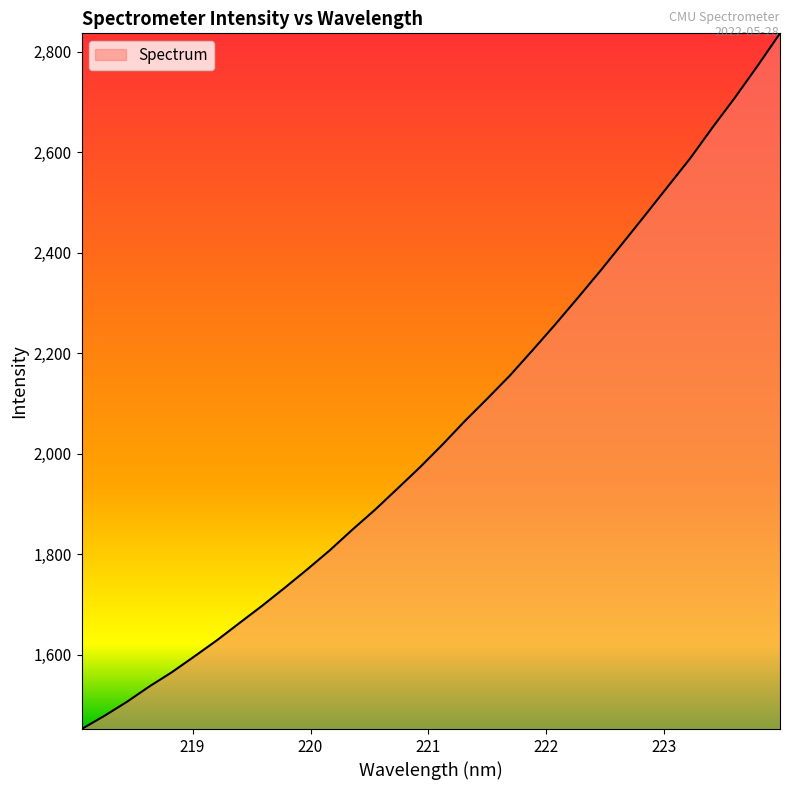

What is the difference between the maximum and second lowest values?

1359.2